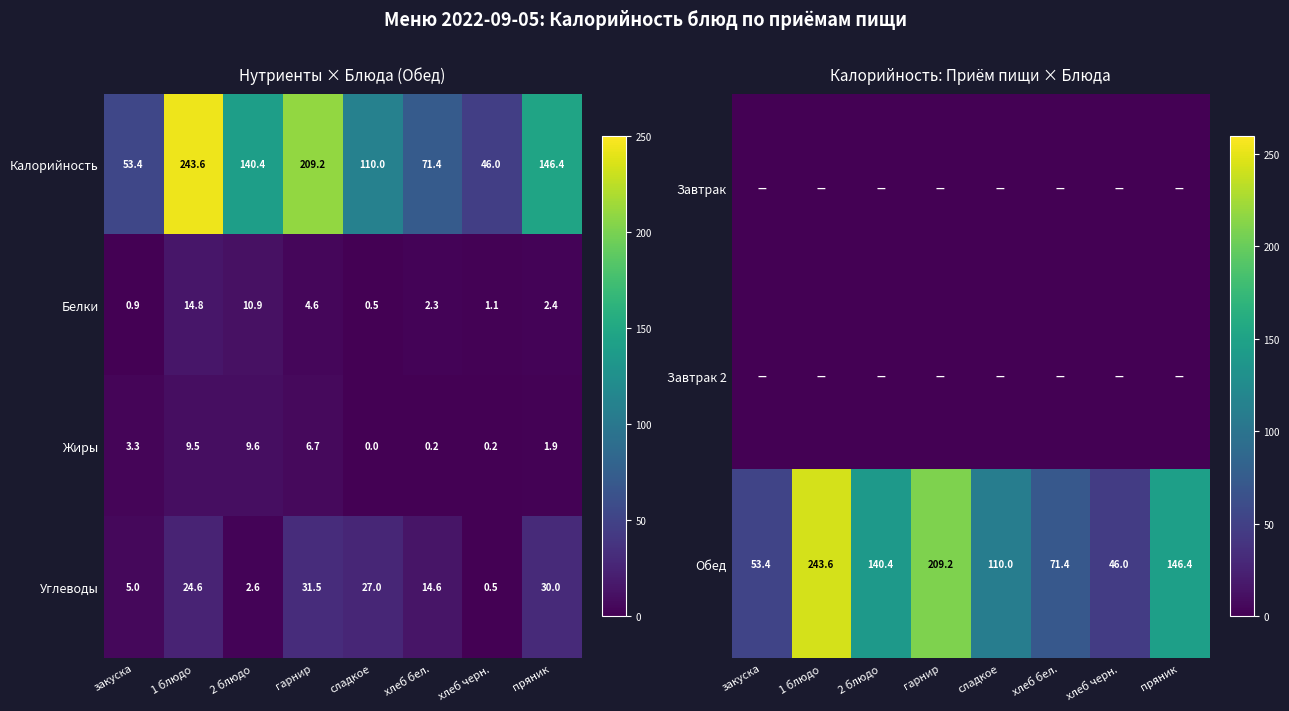

At which label is Калорийность closest to 144?

пряник